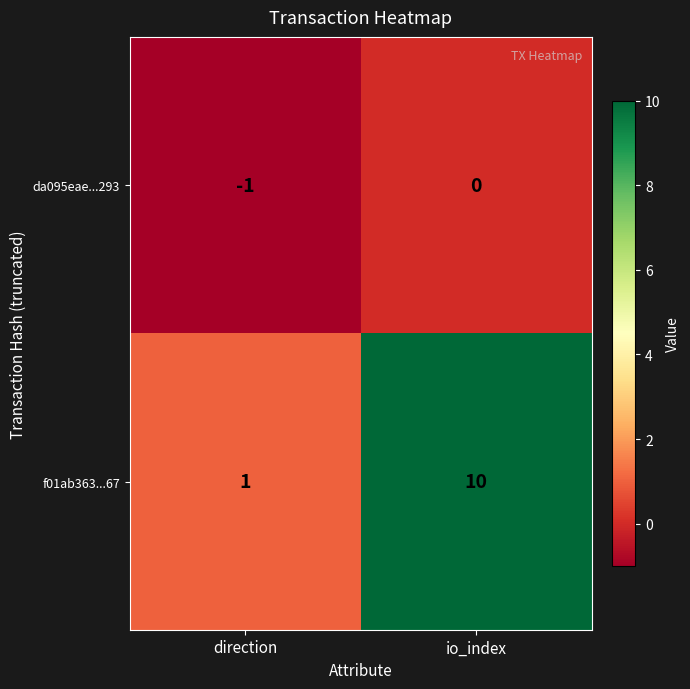

At which label is da095eae...293 closest to 0?

io_index